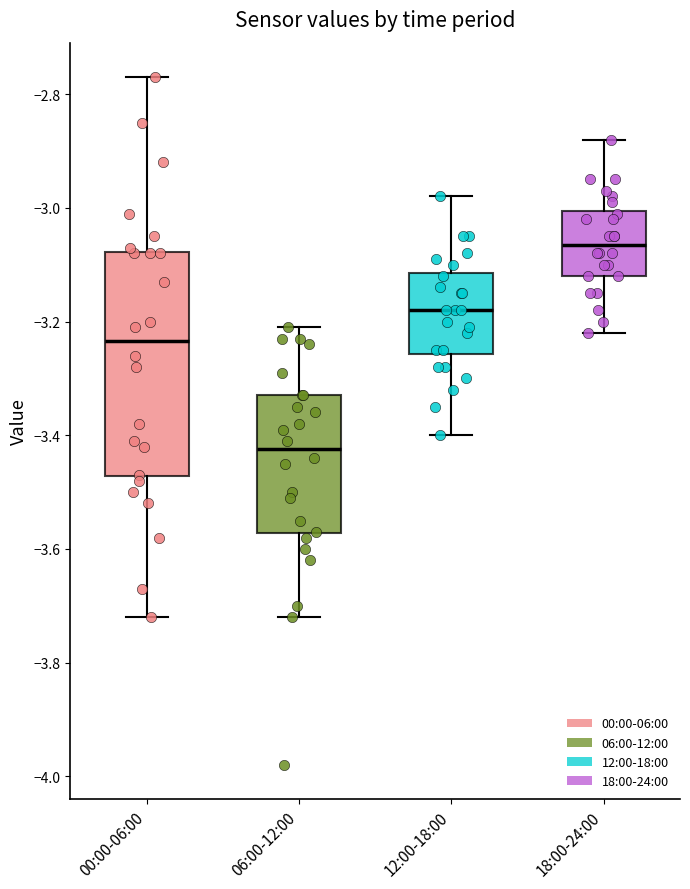

Reading left to right, read every box against the y-axis: the position of its median line, the range the box covers, and the ends of its whiskers. The values are not printed on the chart, so give them approximately, as read against the axis.

00:00-06:00: median -3.24, box -3.48 to -3.08, whiskers -3.72 to -2.76
06:00-12:00: median -3.42, box -3.58 to -3.32, whiskers -3.72 to -3.20
12:00-18:00: median -3.18, box -3.26 to -3.12, whiskers -3.40 to -2.98
18:00-24:00: median -3.06, box -3.12 to -3.00, whiskers -3.22 to -2.88